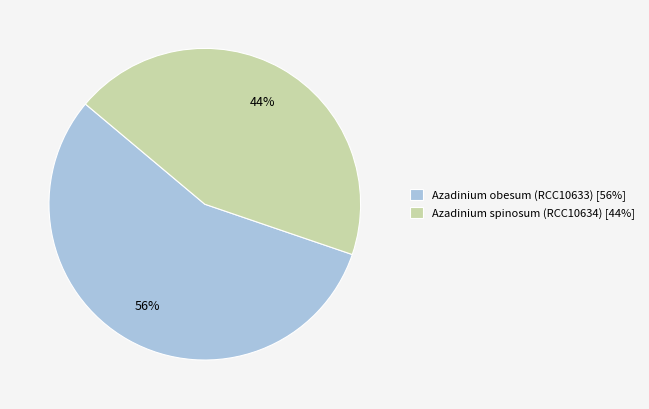

Which has a higher value, Azadinium spinosum (RCC10634) or Azadinium obesum (RCC10633)?

Azadinium obesum (RCC10633)